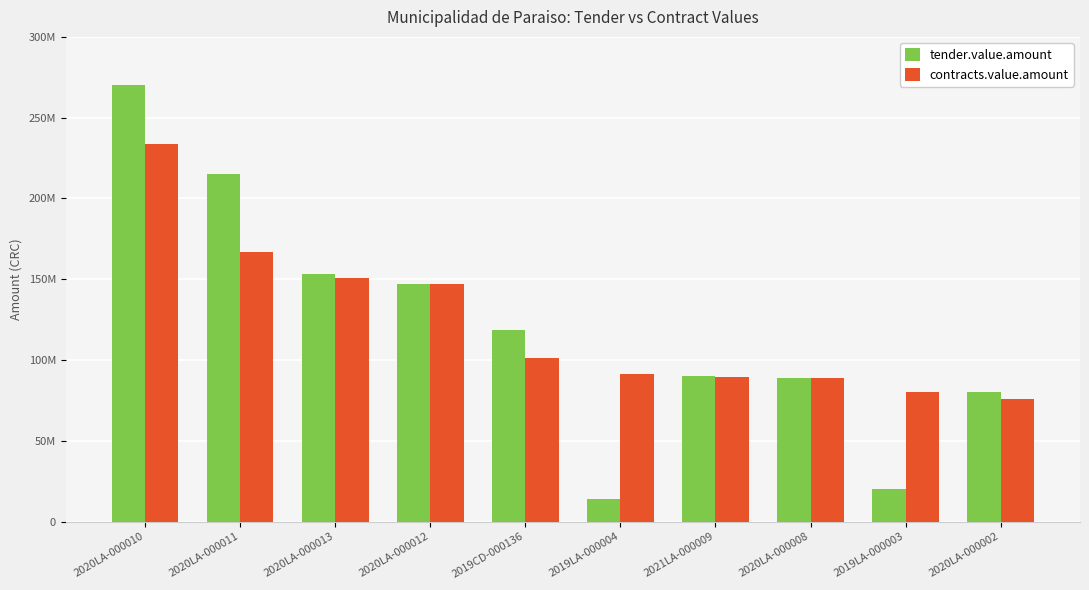

What are all the series names shown in the legend?

tender.value.amount, contracts.value.amount